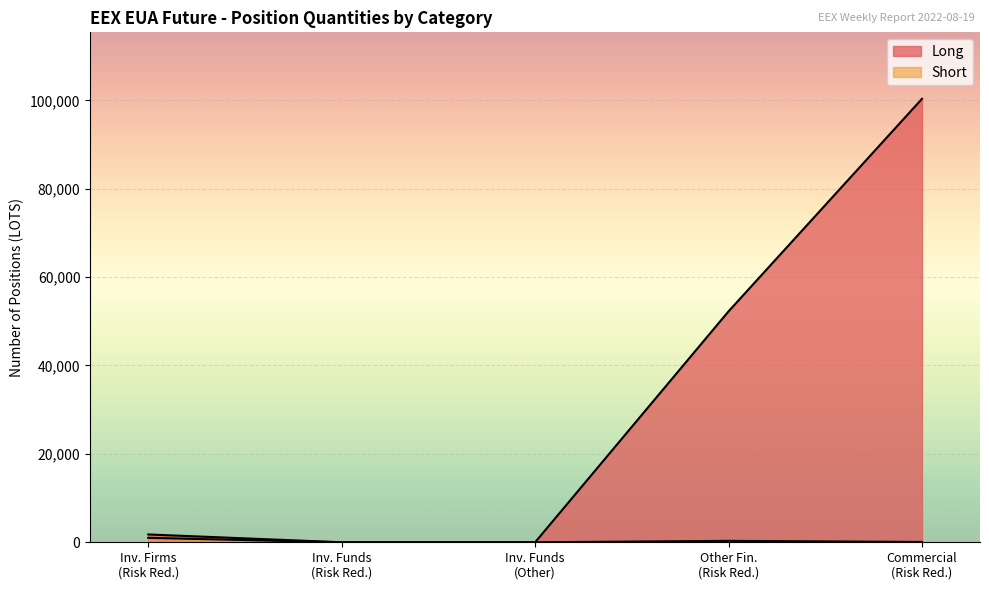

Reading right to left, list all the values displayed in this chart.

Long: 100335	52254	0	0	1769
Short: 73	321	0	0	1000